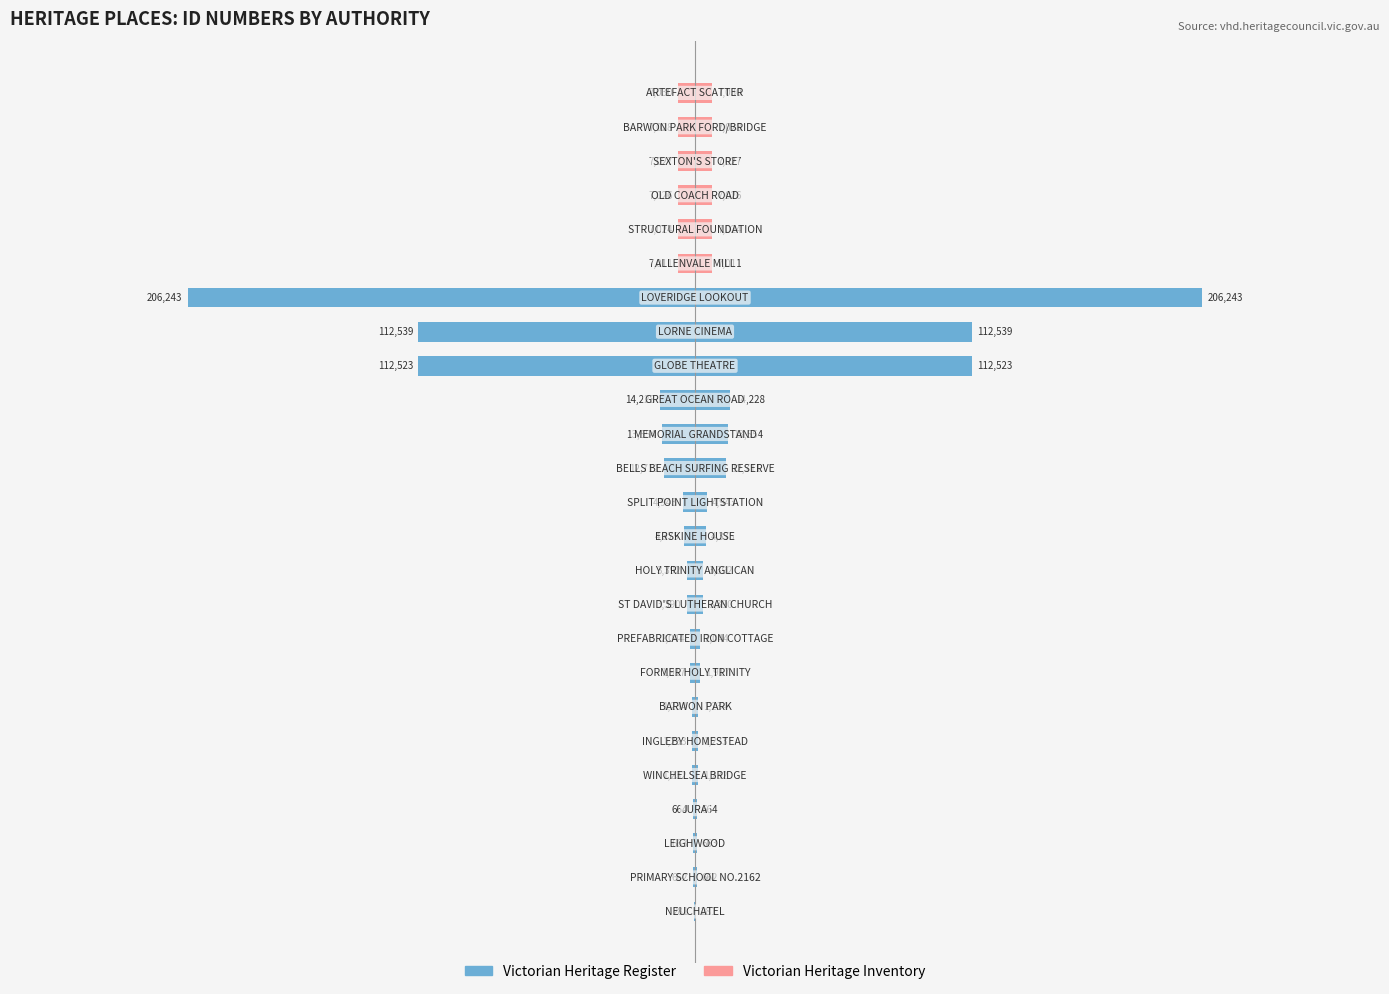

Does the chart contain stacked bars?

No